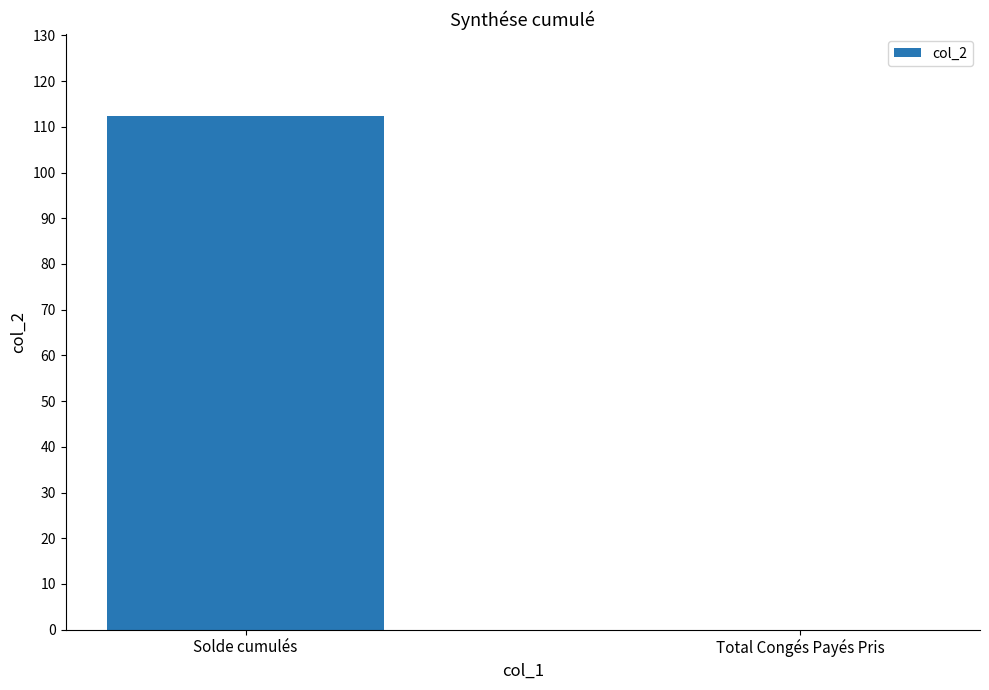

What is the change in value from Solde cumulés to Total Congés Payés Pris?

-112.4